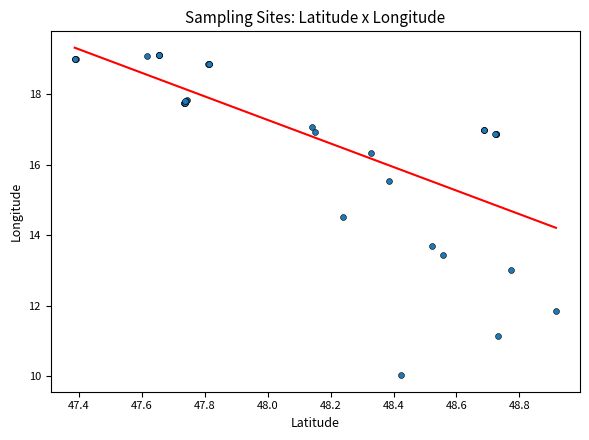

What Y value in the scatter plot is closest to 14?

13.7